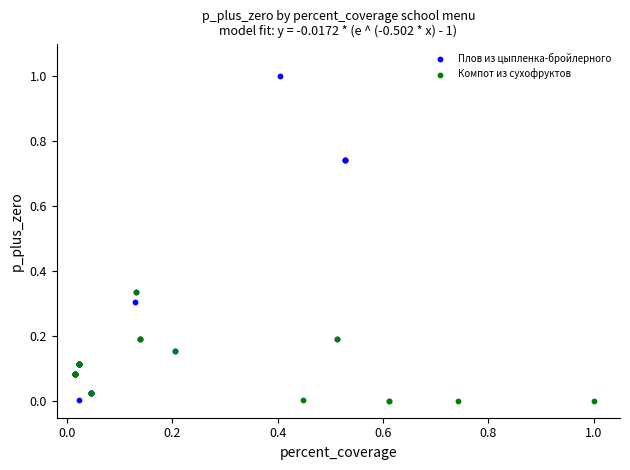

Which series reaches the maximum Y coordinate?

Плов из цыпленка-бройлерного